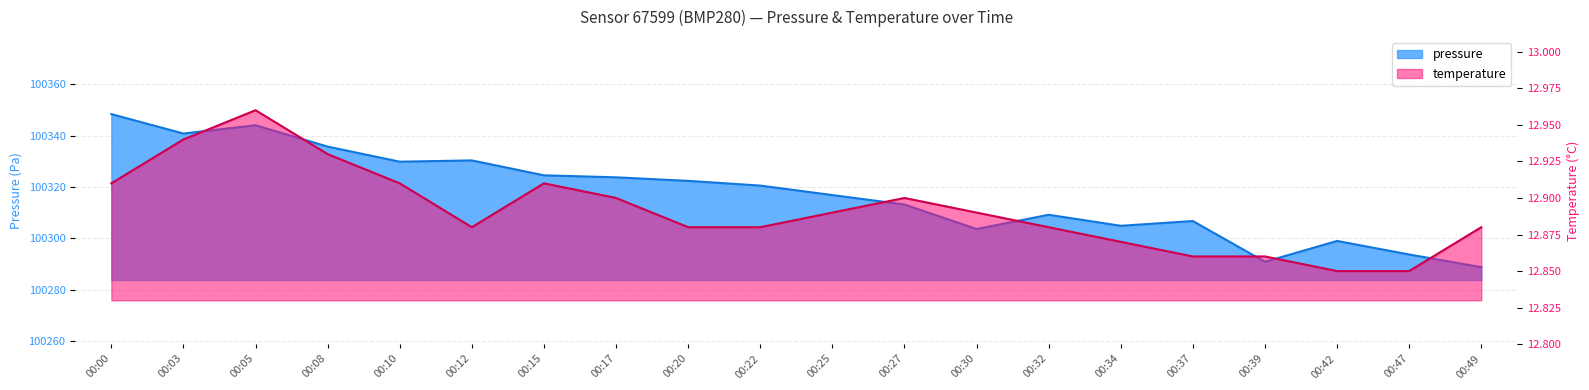

Is it true that pressure equals 100320.5 at 00:22?

True